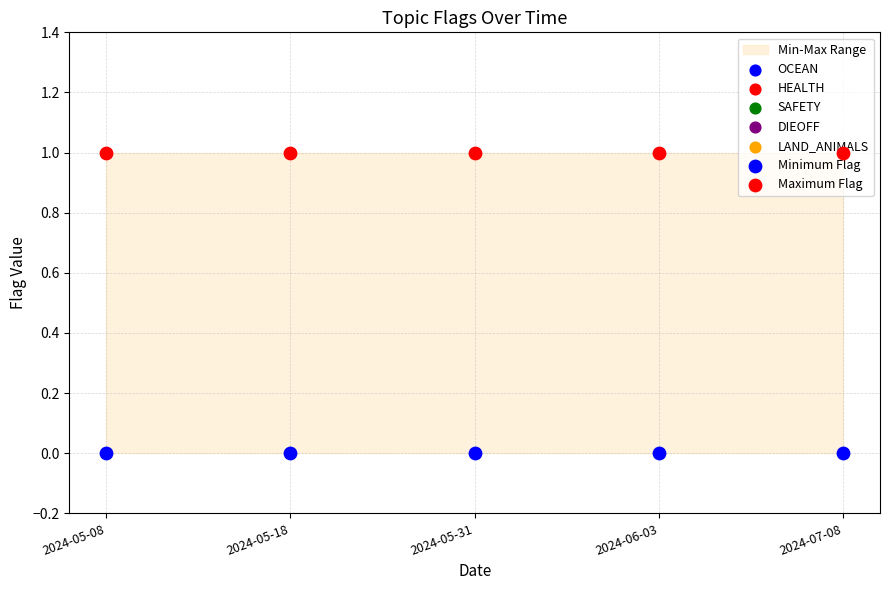

Which series has the widest spread of Y values?

OCEAN